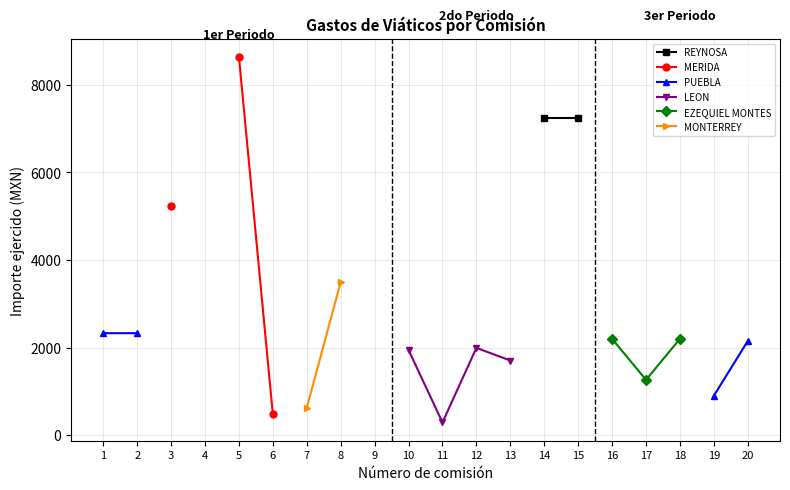

Does the chart have visible grid lines?

Yes